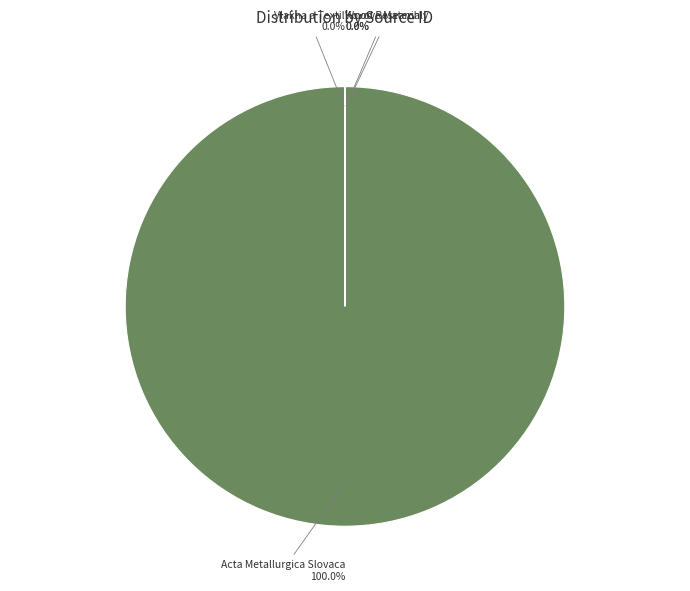

Rank the categories by value from highest to lowest.

Acta Metallurgica Slovaca, Wood Research, Kovove Materialy, Vlakna a Textil